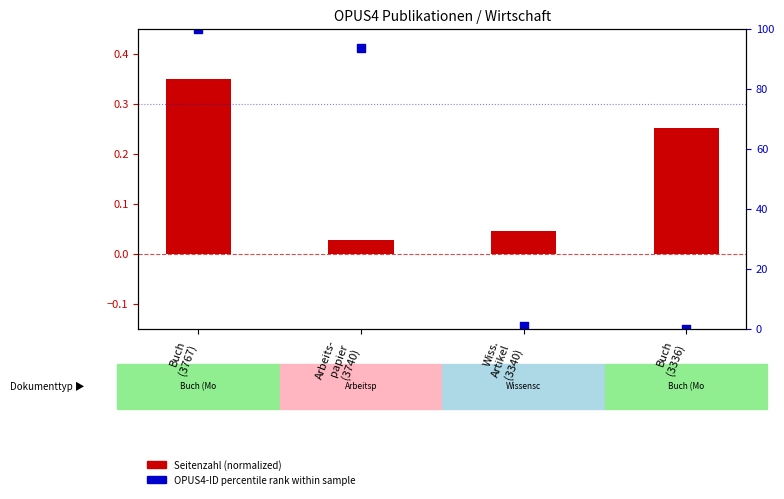

Which series has the largest total across all categories?

OPUS4-ID percentile rank